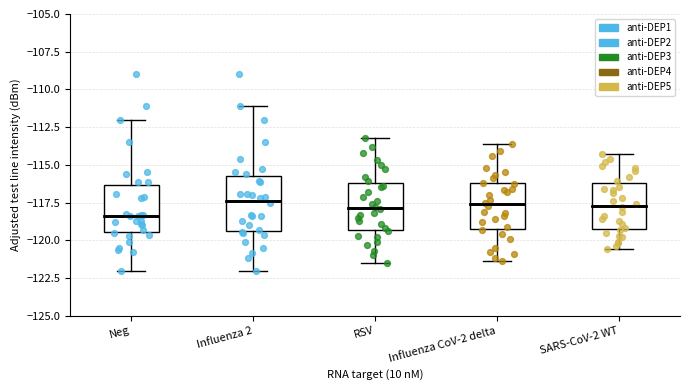

Reading left to right, read every box against the y-axis: the position of its median line, the range the box covers, and the ends of its whiskers. The values are not printed on the chart, so give them approximately, as read against the axis.

Neg: median -118.5, box -119.5 to -116.5, whiskers -122.0 to -112.0
Influenza 2: median -117.5, box -119.5 to -115.5, whiskers -122.0 to -111.0
RSV: median -118.0, box -119.5 to -116.0, whiskers -121.5 to -113.0
Influenza CoV-2 delta: median -117.5, box -119.0 to -116.0, whiskers -121.5 to -113.5
SARS-CoV-2 WT: median -117.5, box -119.5 to -116.0, whiskers -120.5 to -114.5